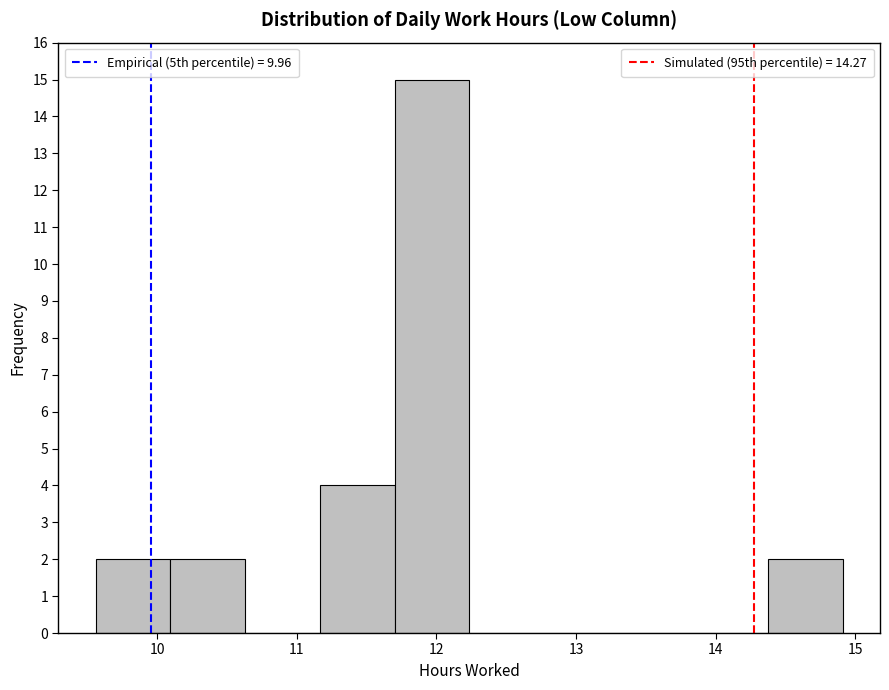

Which range on the x-axis has the tallest bar?

11.7 to 12.2